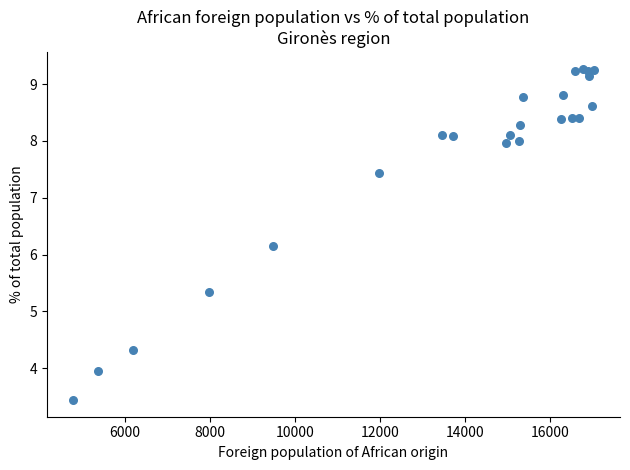

What Y value in the scatter plot is closest to 6?

6.2